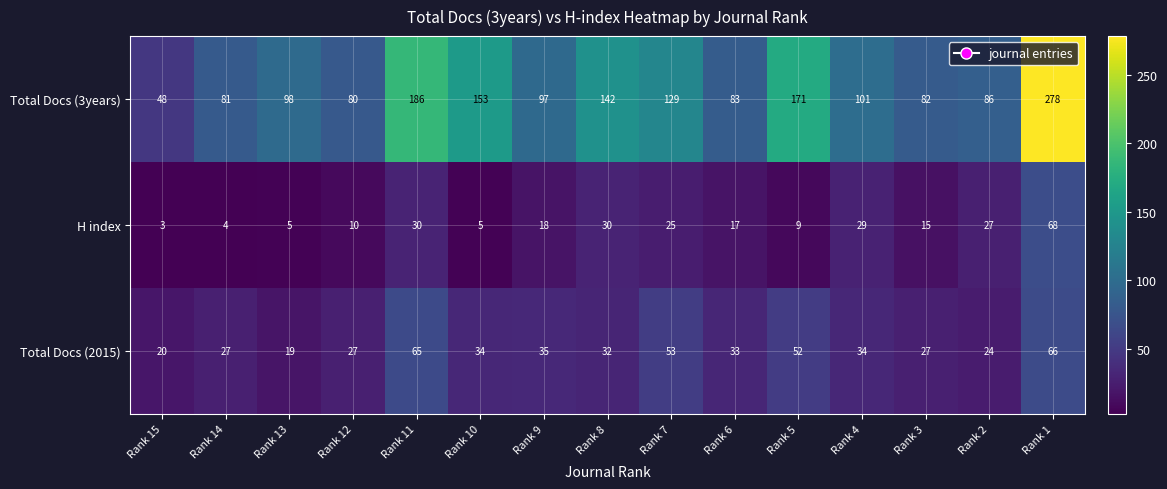

Where is Total Docs (3years) nearest to the value 163?

Rank 5